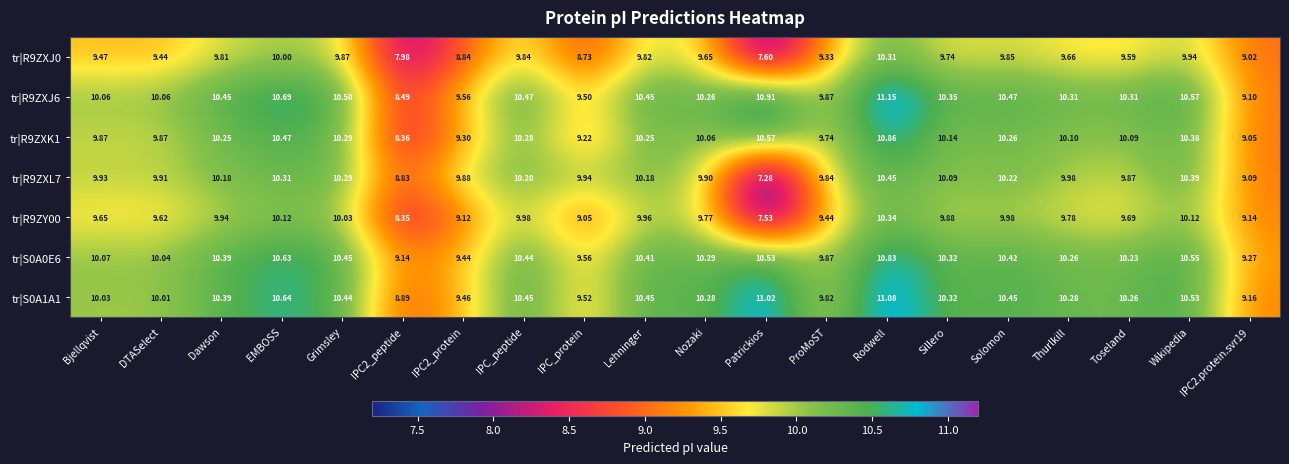

Where does the tr|S0A1A1 series first go above 10?

Bjellqvist